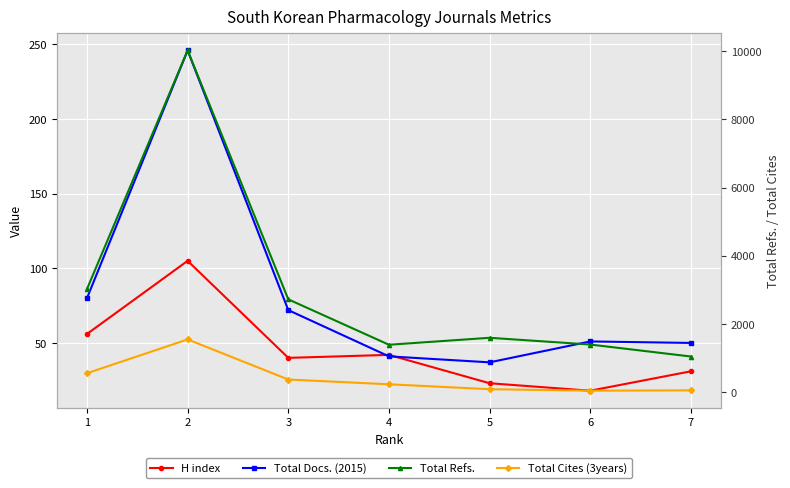

Reading left to right, what are all the values shown in this chart?

H index: 1=56	2=105	3=40	4=42	5=23	6=18	7=31
Total Docs. (2015): 1=80	2=246	3=72	4=41	5=37	6=51	7=50
Total Refs.: 1=3023	2=10024	3=2722	4=1390	5=1594	6=1396	7=1045
Total Cites (3years): 1=554	2=1546	3=370	4=230	5=86	6=42	7=52